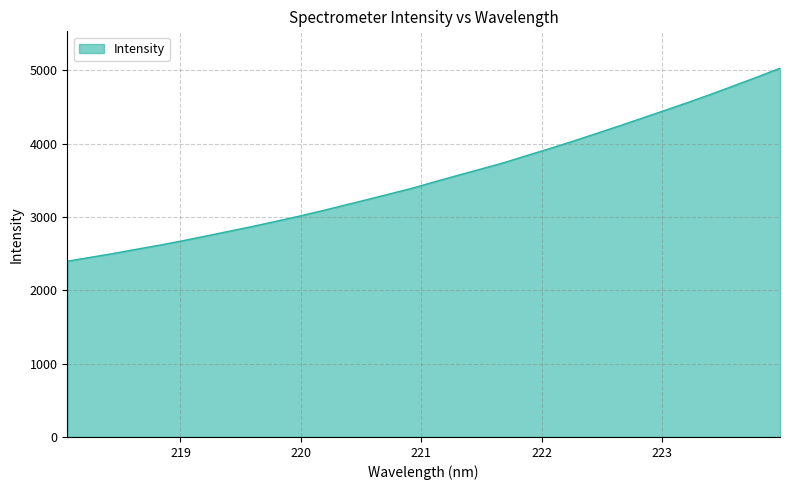

True or false: the data has more than 0 interior local peaks.

False